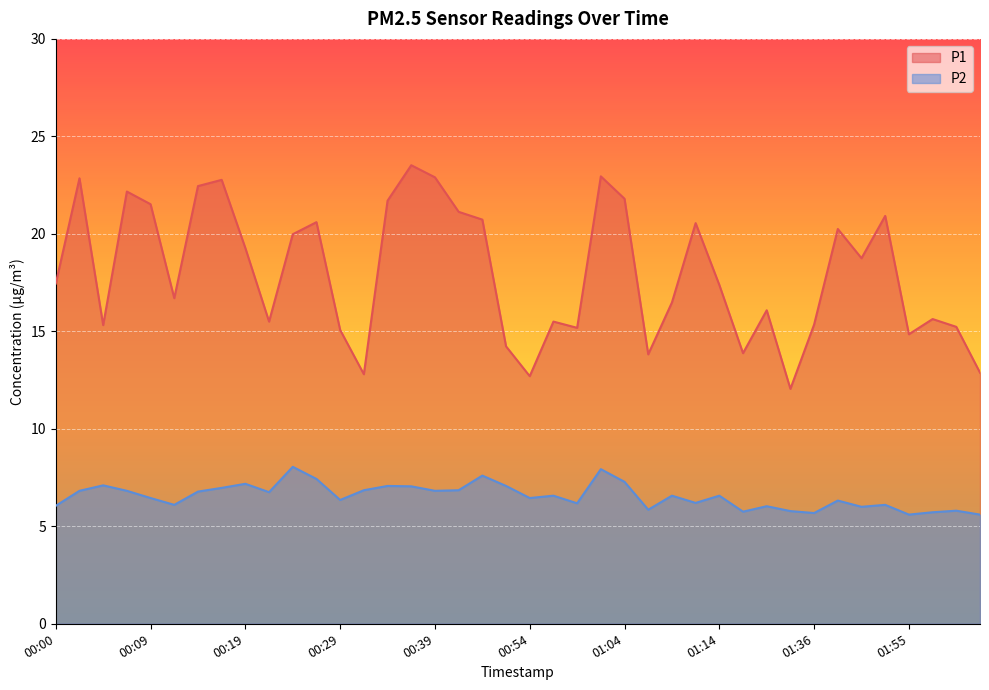

What position from the left is 01:34?

32